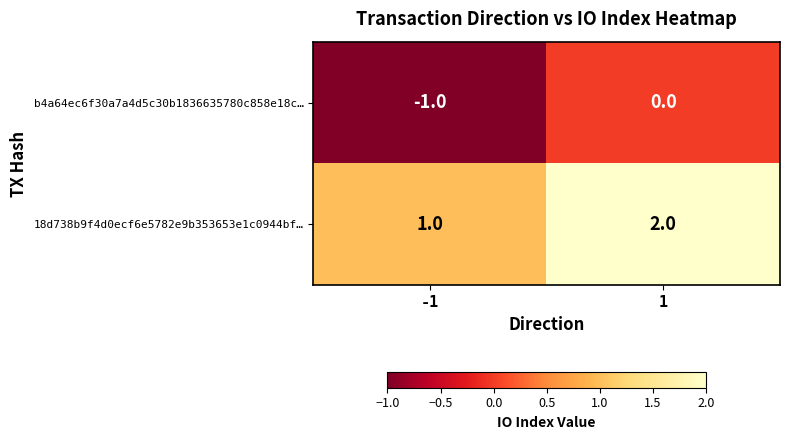

Is the value of 18d738b9f4d0ecf6e5782e9b353653e1c0944bf… at 1 greater than the value of b4a64ec6f30a7a4d5c30b1836635780c858e18c… at -1?

Yes